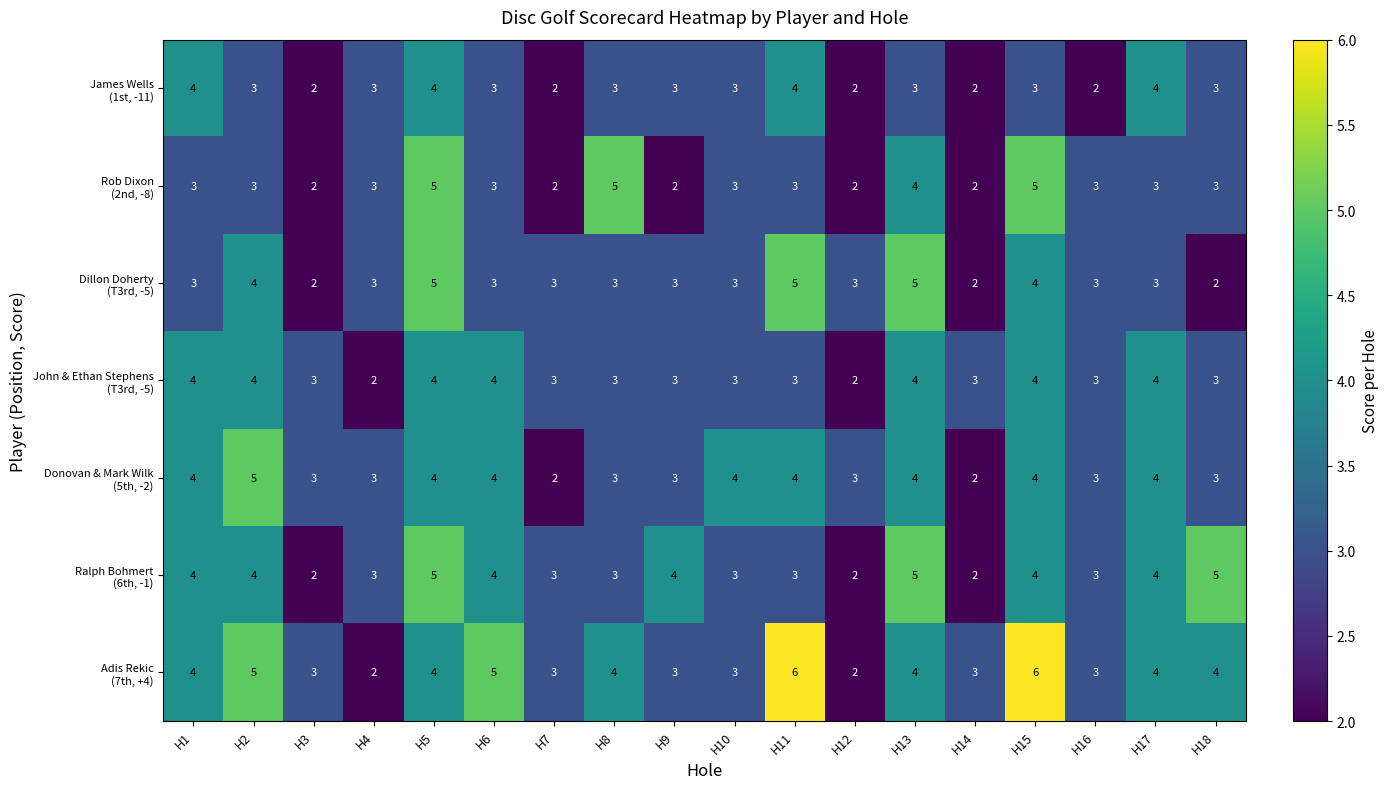

What is the total value across all series at H5?

31